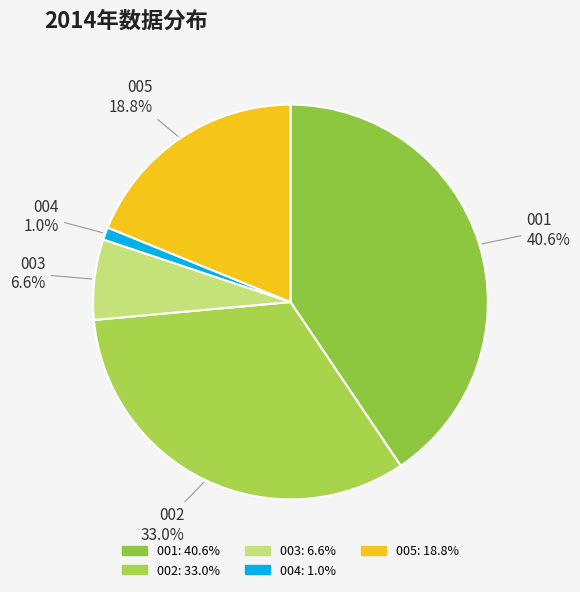

Combined, what portion of the pie is 003 and 002?

39.6%